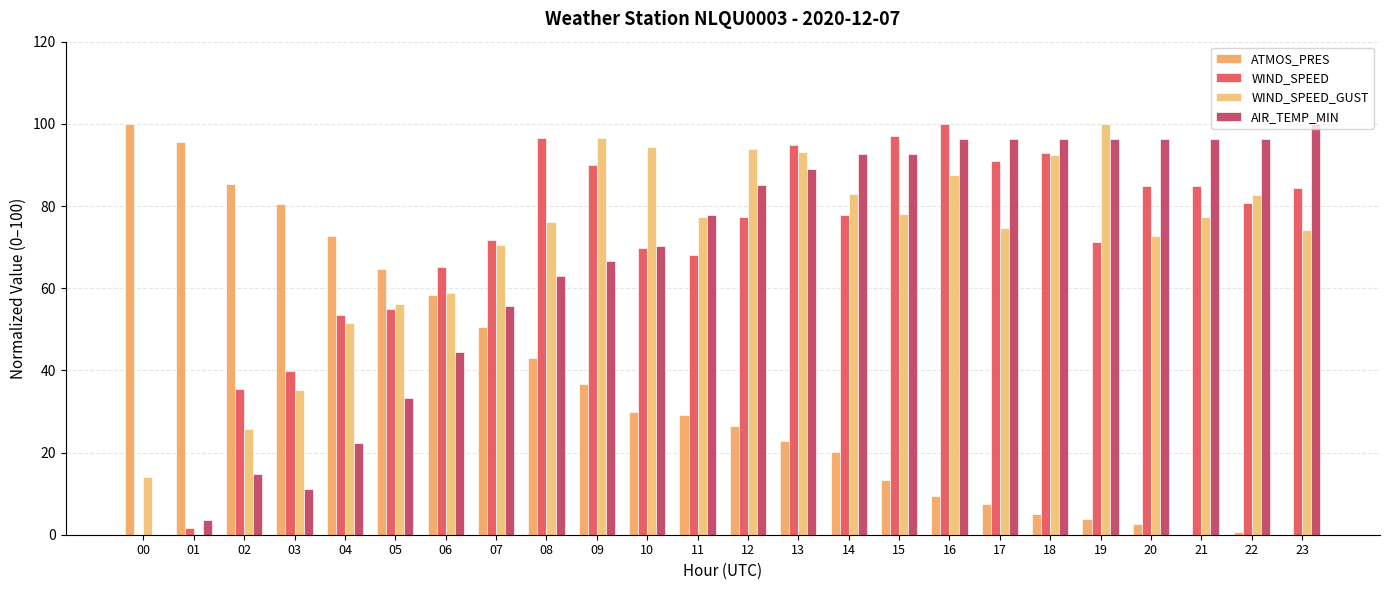

Between 16 and 17, which is larger?

16